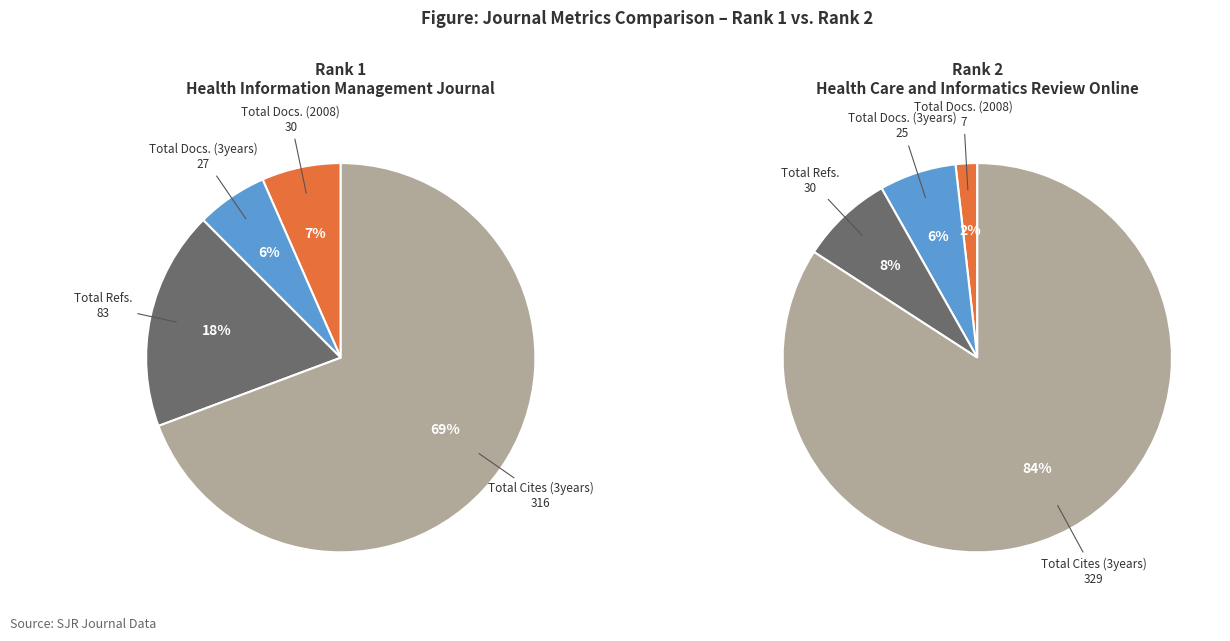

Is it true that Health Care and Informatics Review Online is 12% of the pie?

False